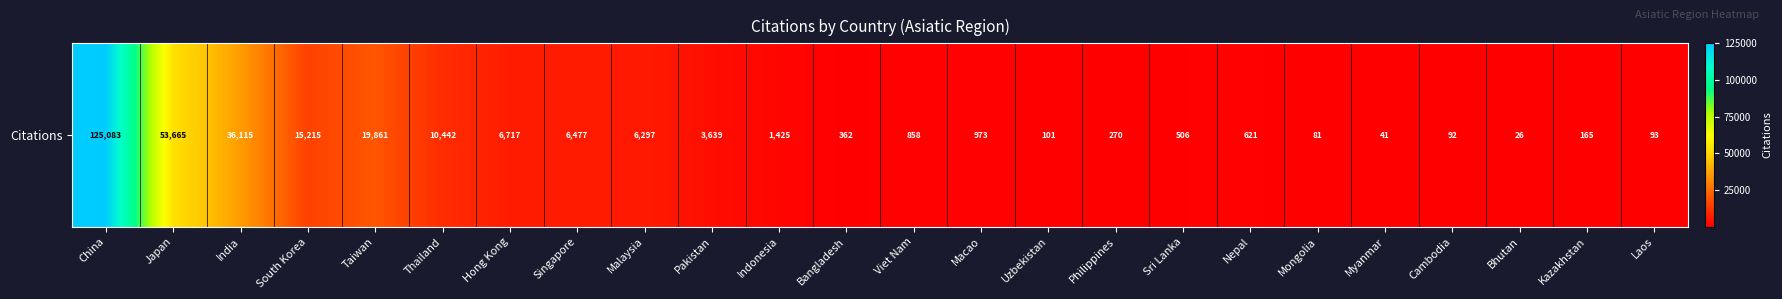

At which label is the value closest to 62554?

Japan